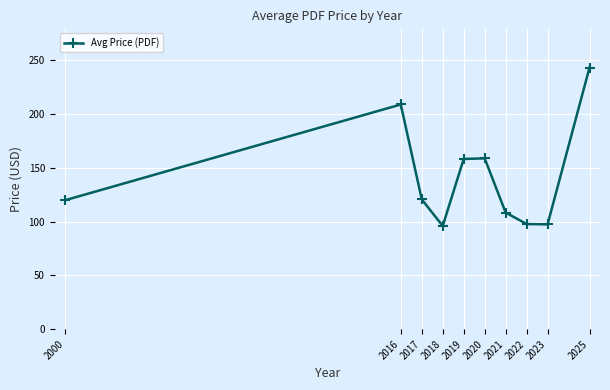

Count the number of data series in this chart.

1